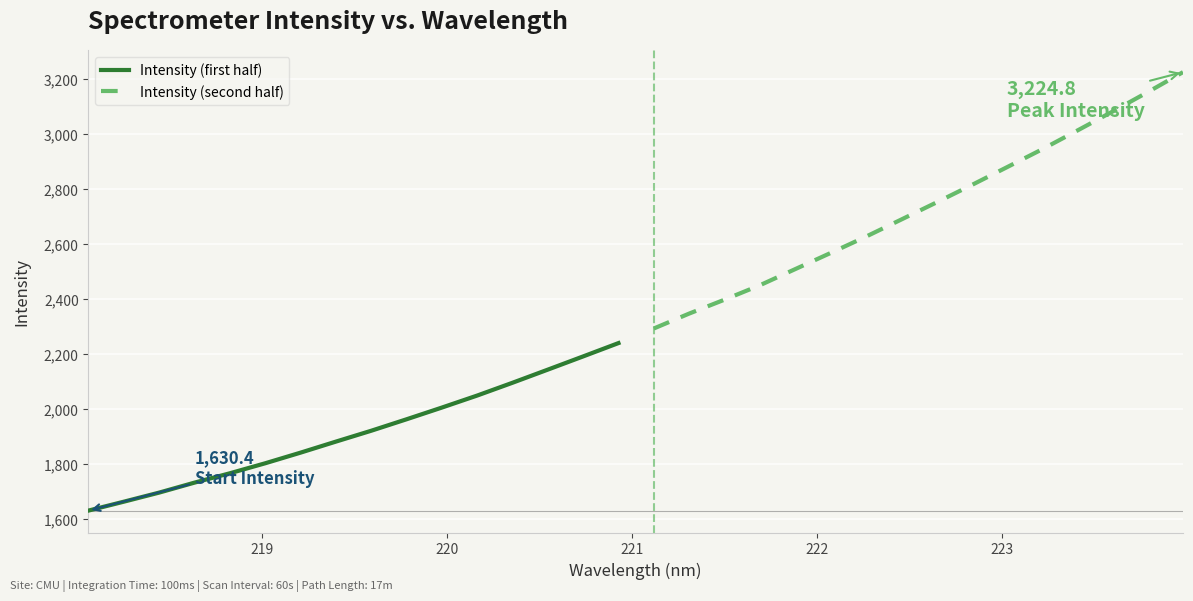

What is the highest value of the Intensity (second half) series?

3224.8